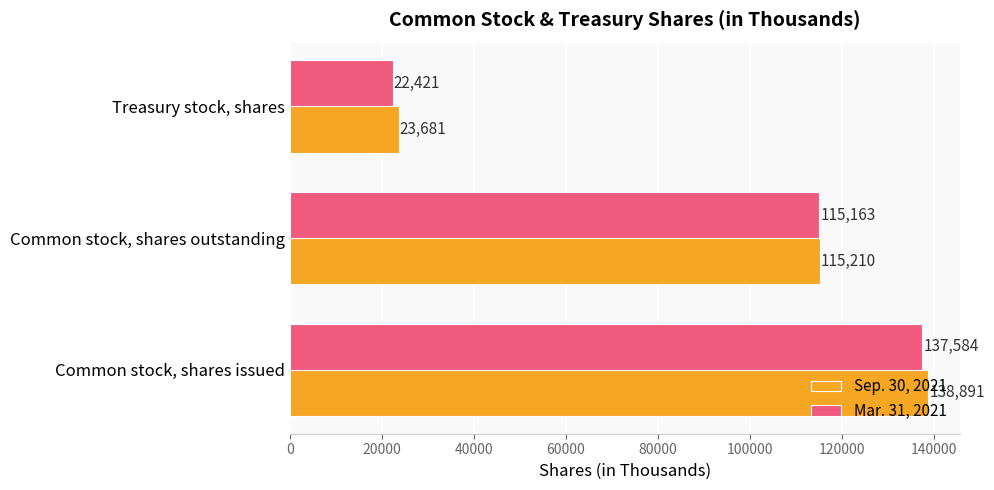

List the series in order of their overall mean, lowest first.

Mar. 31, 2021, Sep. 30, 2021